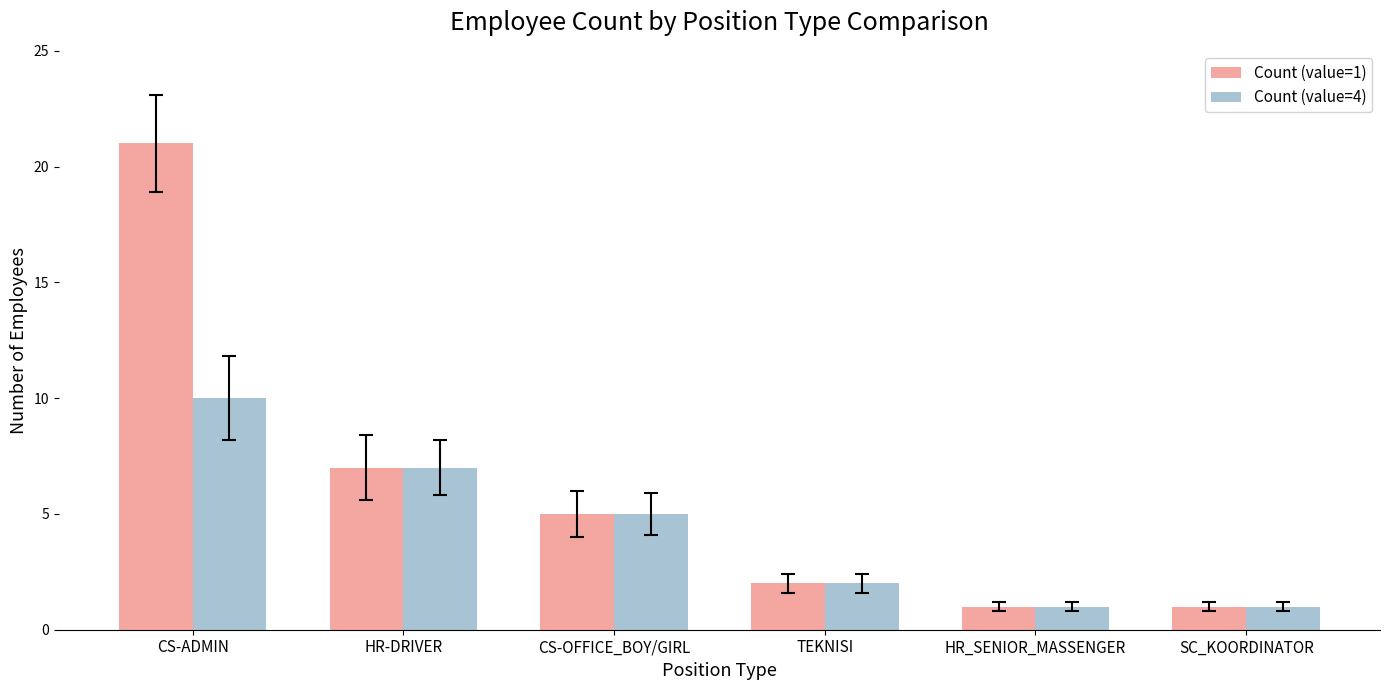

Reading left to right, extract all data points from this chart.

Count (value=1): CS-ADMIN=21	HR-DRIVER=7	CS-OFFICE_BOY/GIRL=5	TEKNISI=2	HR_SENIOR_MASSENGER=1	SC_KOORDINATOR=1
Count (value=4): CS-ADMIN=10	HR-DRIVER=7	CS-OFFICE_BOY/GIRL=5	TEKNISI=2	HR_SENIOR_MASSENGER=1	SC_KOORDINATOR=1